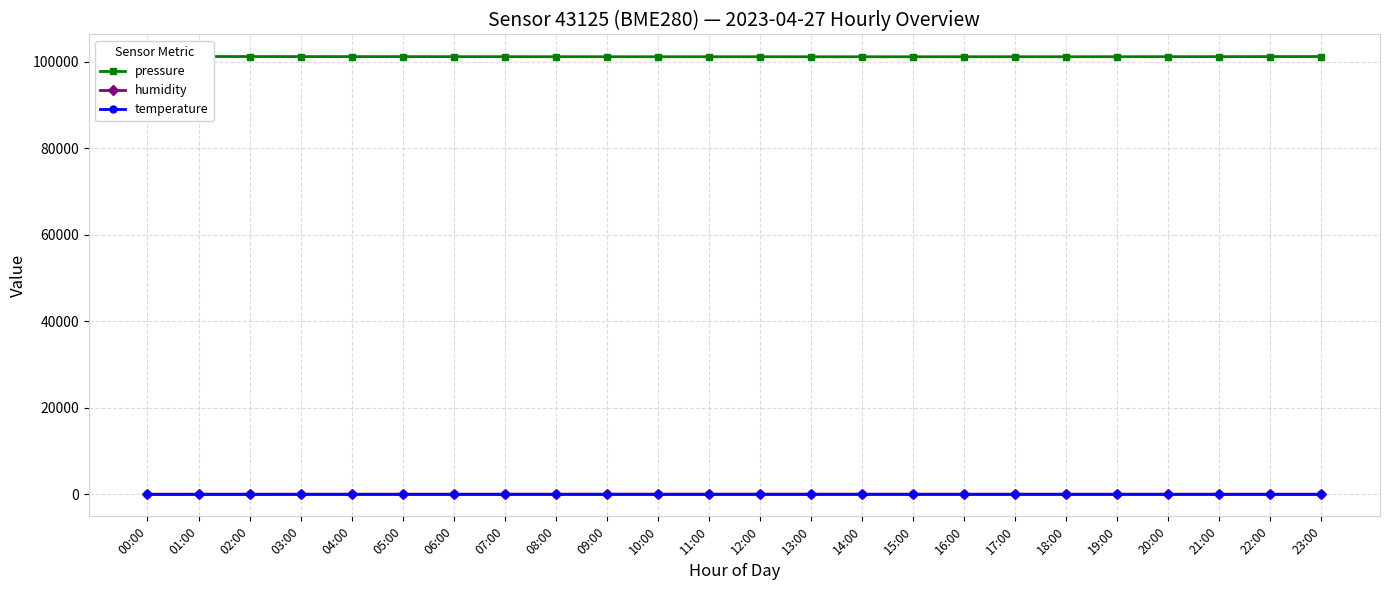

Which series has the largest range (max minus min)?

pressure